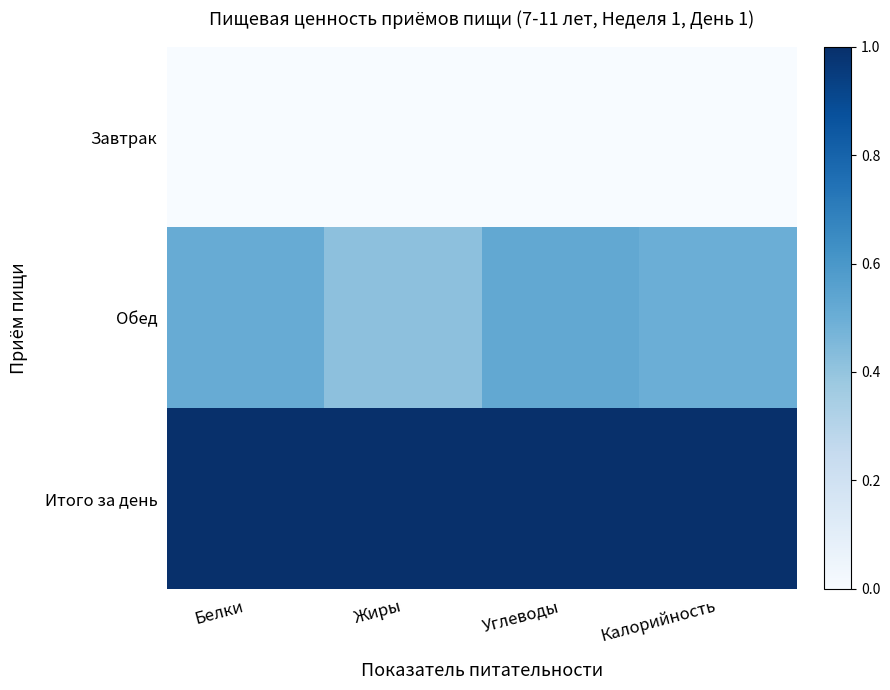

Count the number of categories in the chart.

4